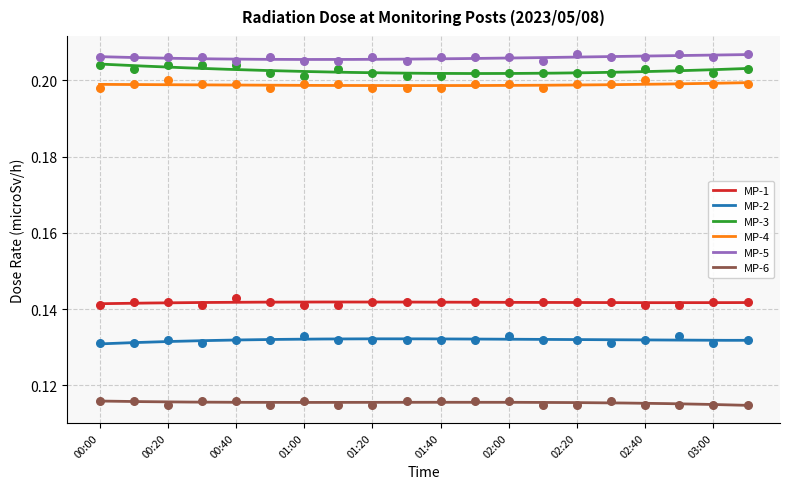

What is the total value across all series at 00:50?

1.0